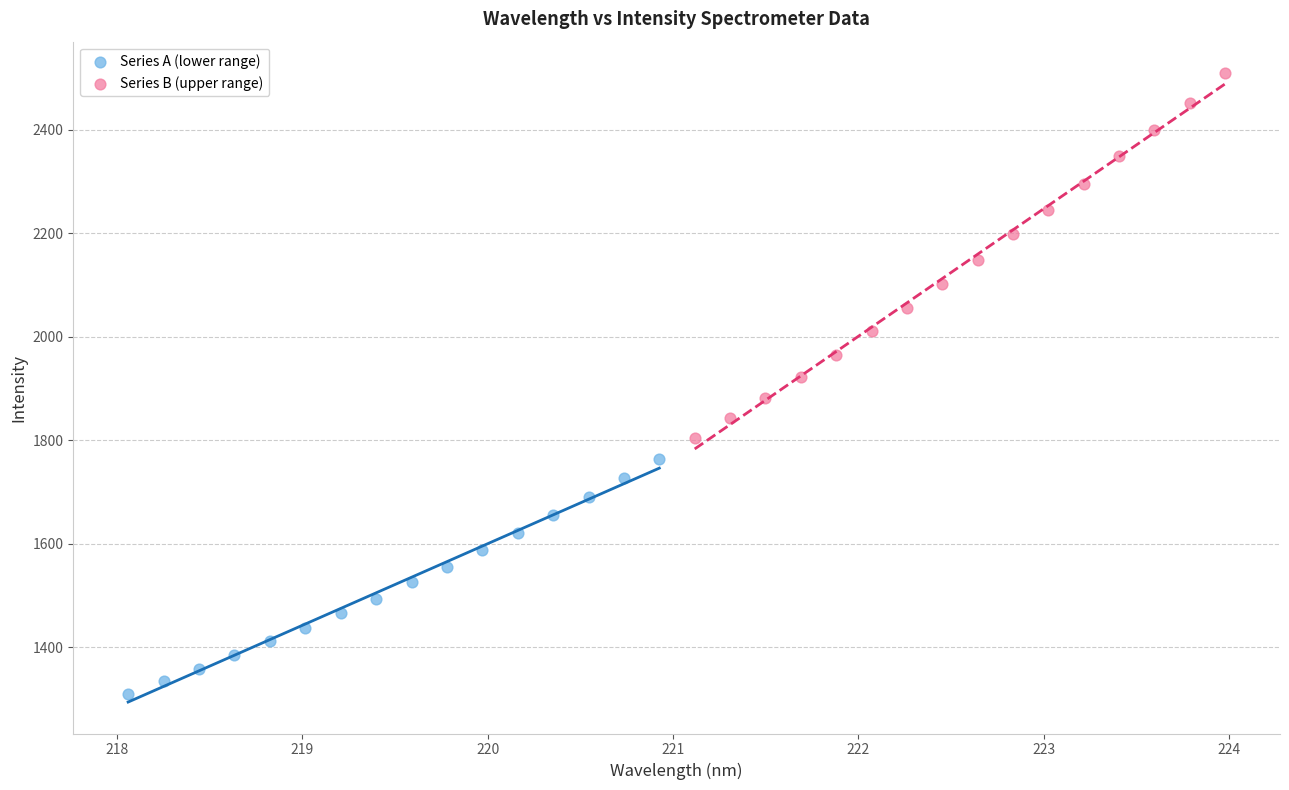

Which series reaches the maximum Y coordinate?

Series B (upper range)